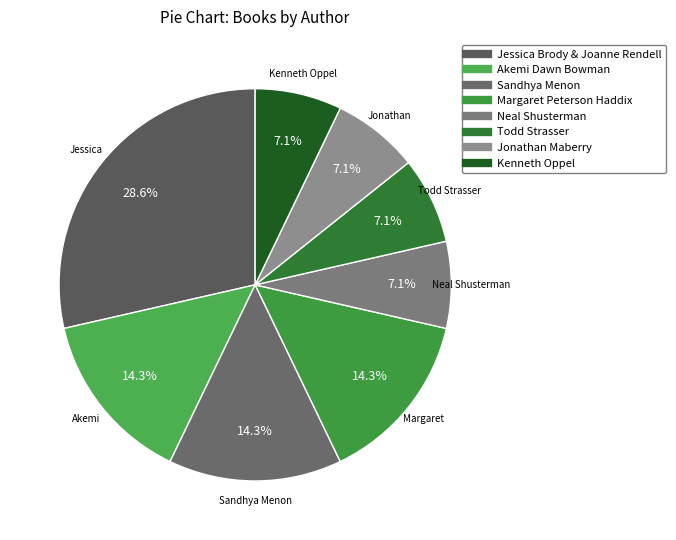

Does Kenneth Oppel represent more than half of the total?

No